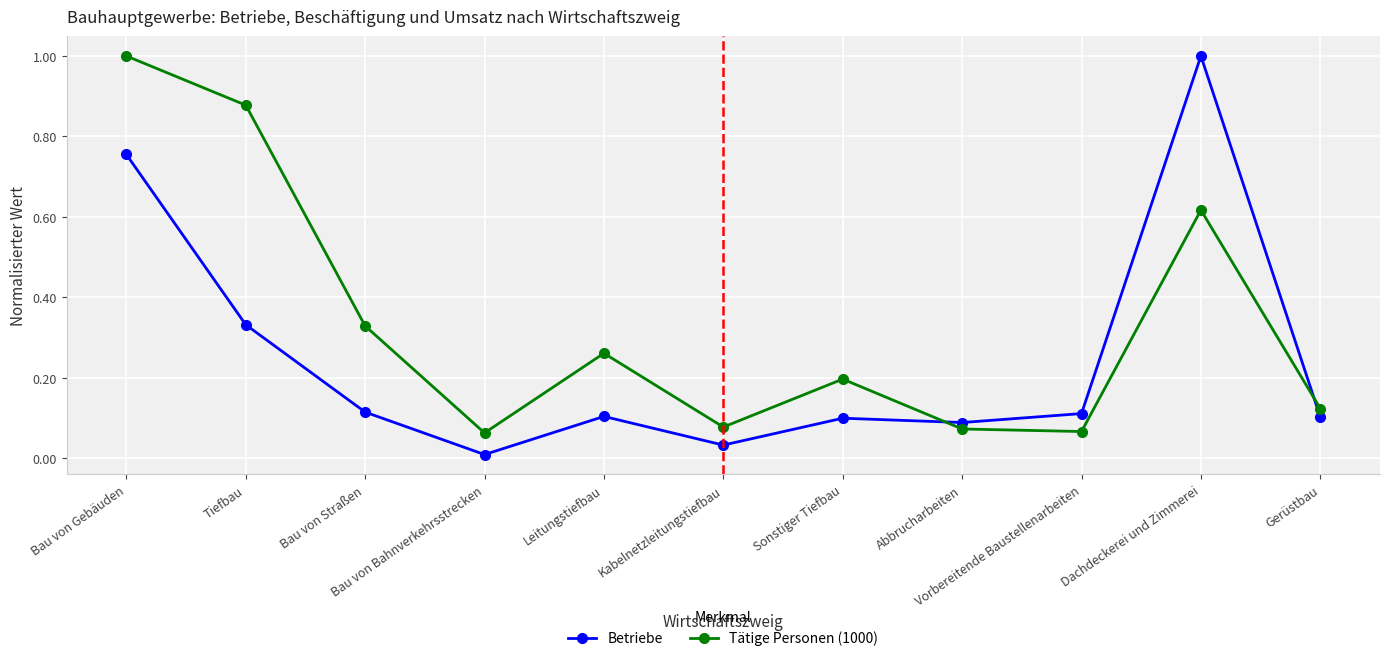

List the series in order of their overall mean, lowest first.

Betriebe, Tätige Personen (1000)